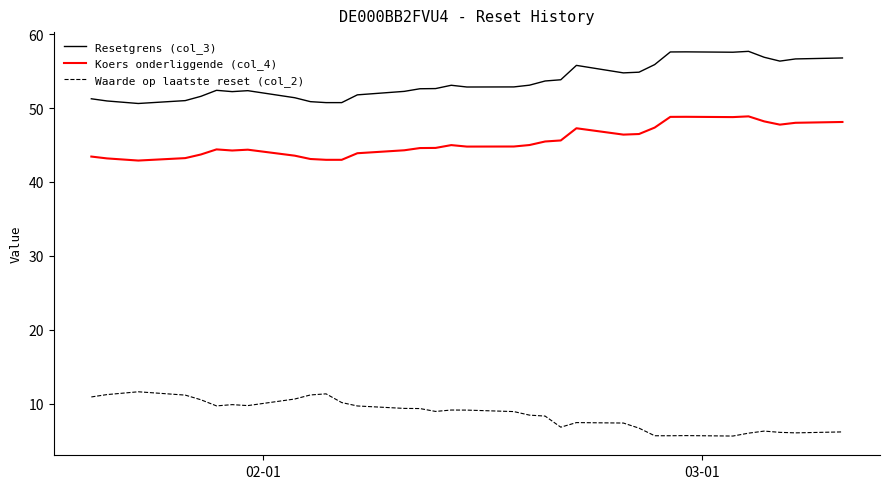

List the series in order of their peak value, lowest first.

Waarde op laatste reset (col_2), Koers onderliggende (col_4), Resetgrens (col_3)